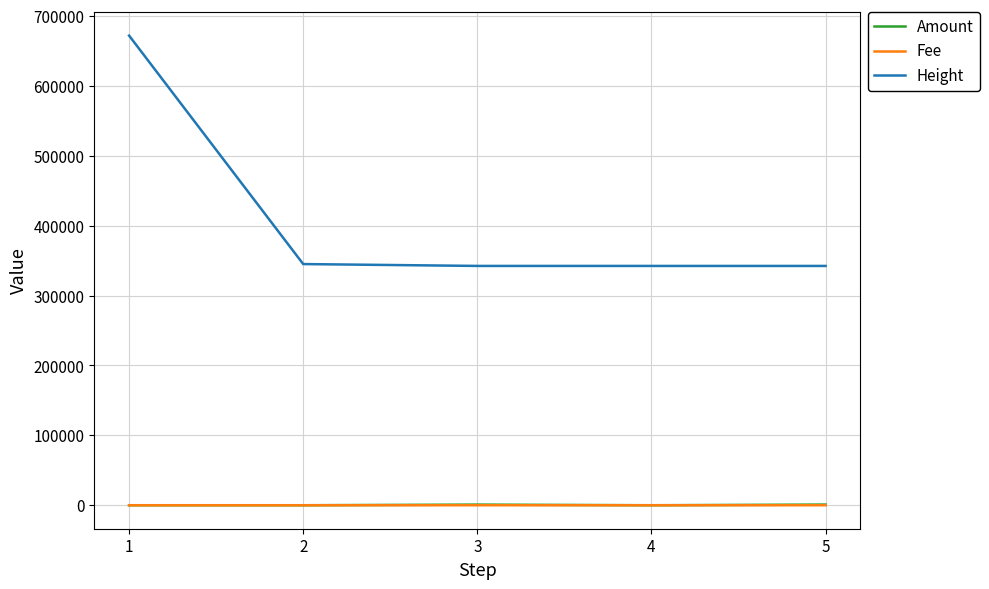

Which series has the largest total across all categories?

Height